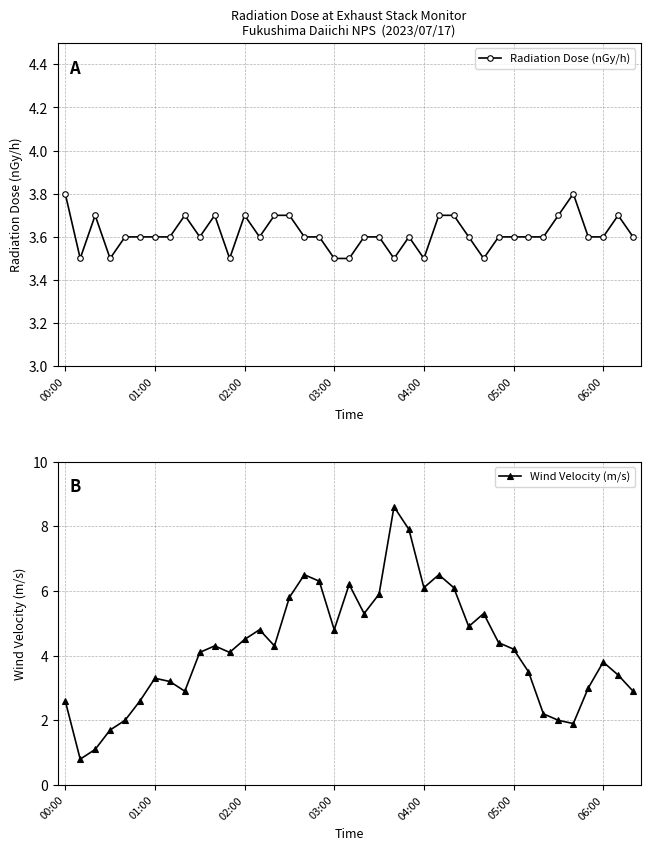

What is the spread (max minus min) of values at 7?

0.4